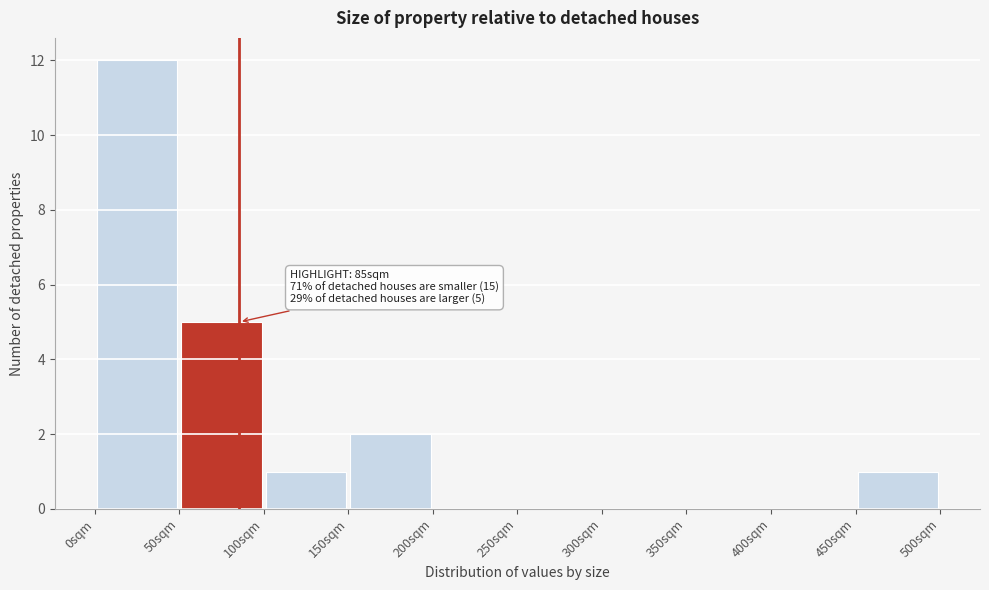

Over which range of the x-axis is the bar tallest?

0 to 50